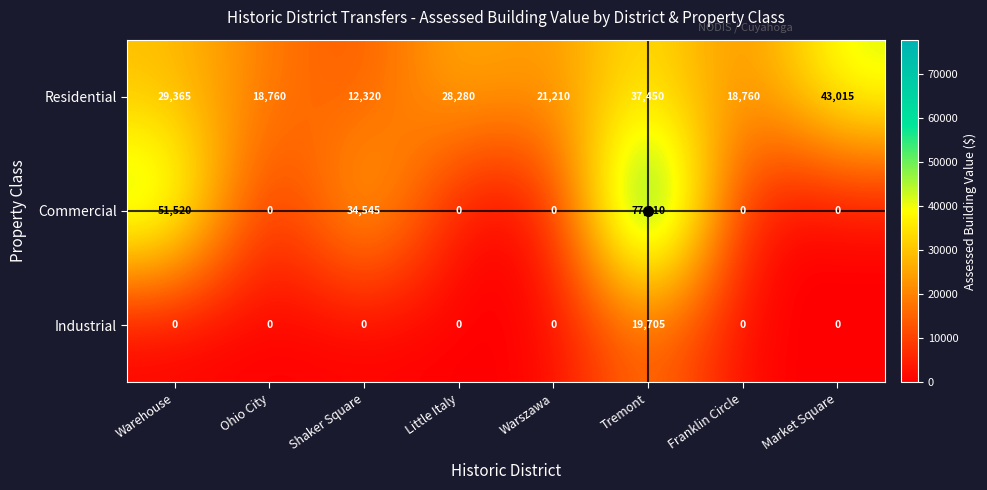

What is the sum of the Residential values at Warszawa and Warehouse?

50575